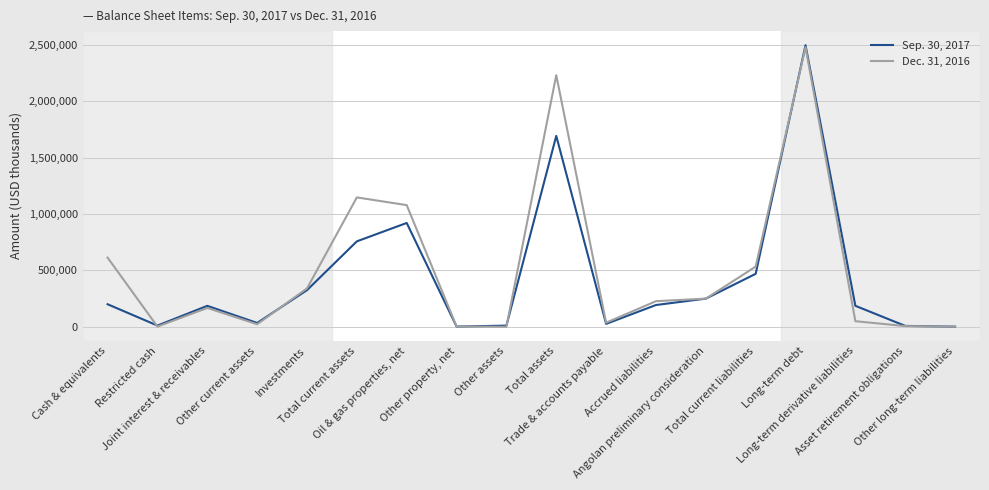

At how many categories does at least one series exceed 371854?

6